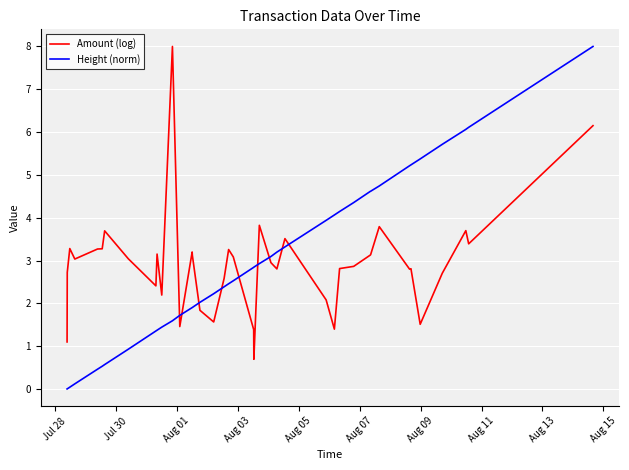

Which series ends up on top after the final intersection of Amount (log) and Height (norm)?

Height (norm)